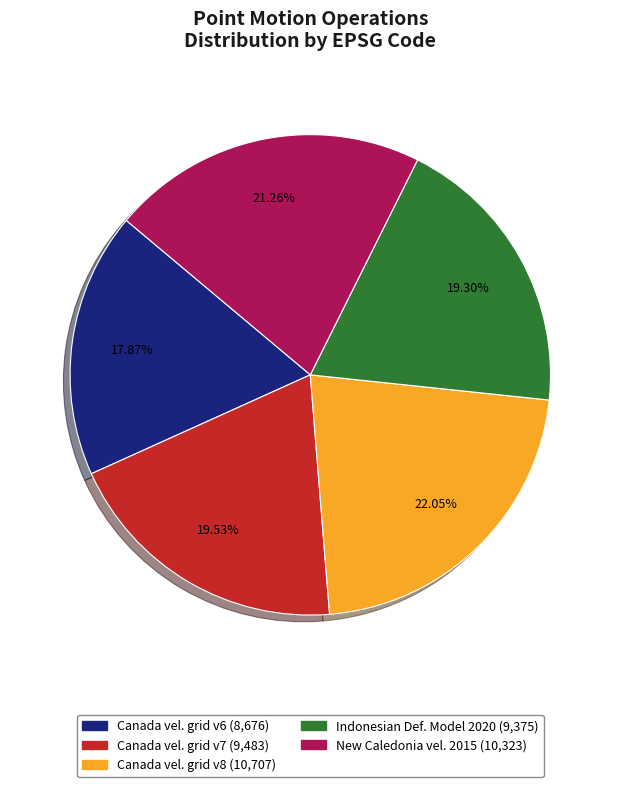

Is there any slice that represents more than half of the pie?

No